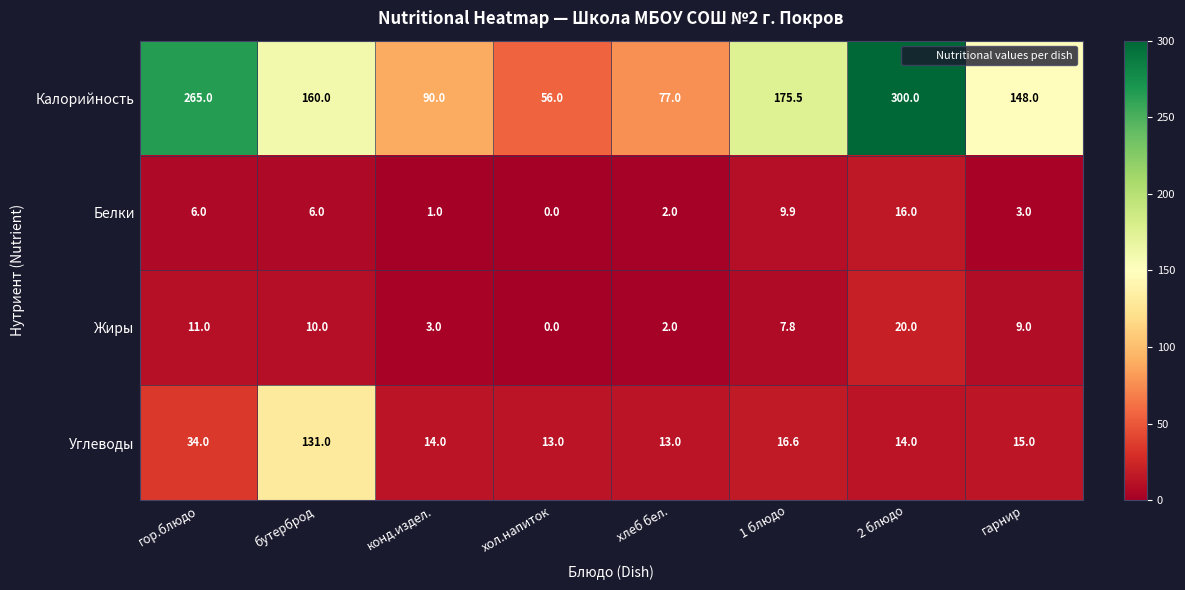

What is the difference between the maximum and second lowest values in the Жиры series?

18.0